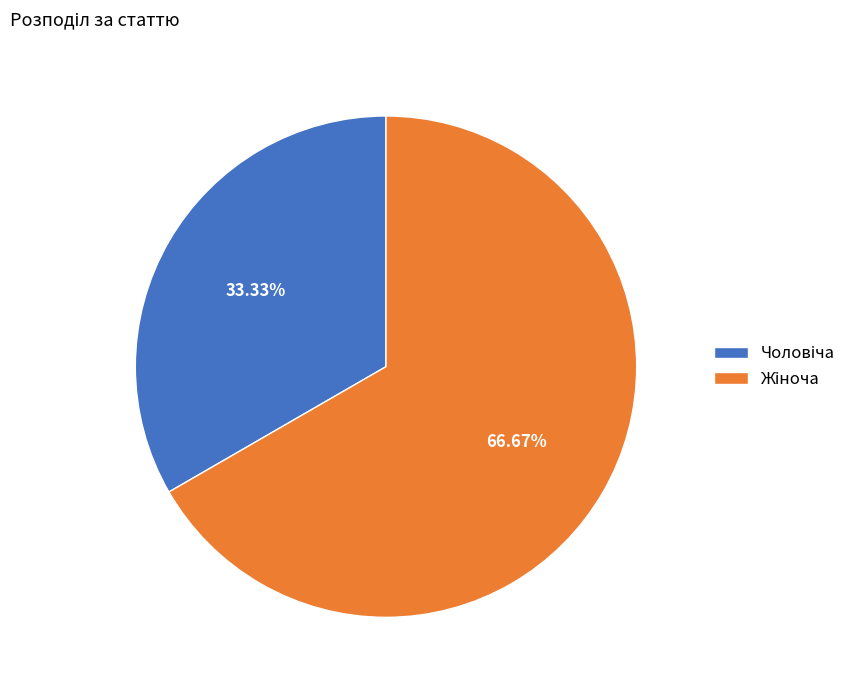

Is there any slice that represents more than half of the pie?

Yes